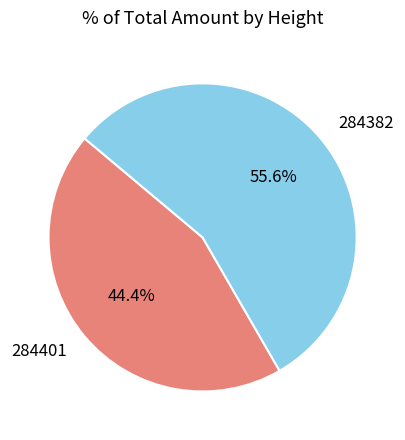

Rank the categories by value from lowest to highest.

284401, 284382